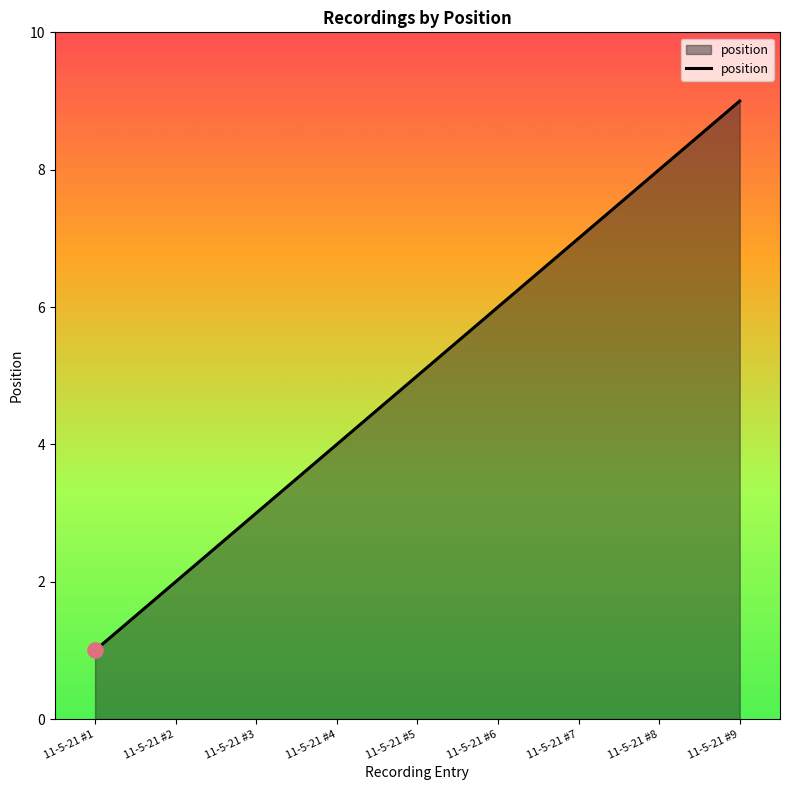

Between 11-5-21 #2 and 11-5-21 #8, which is larger?

11-5-21 #8